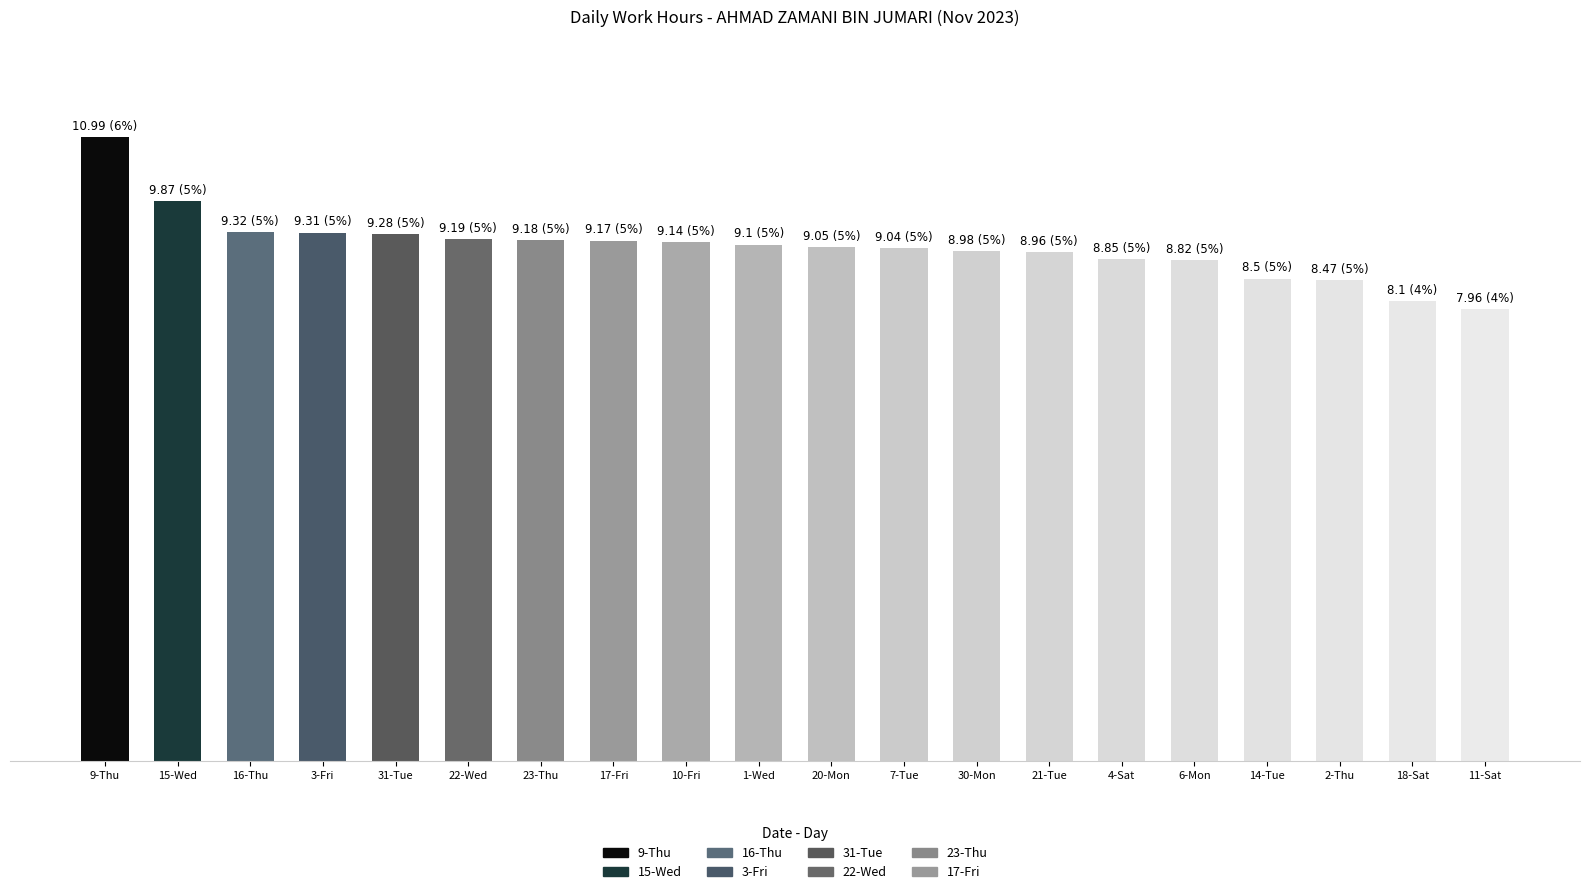

Where is the data nearest to the value 9?

30-Mon